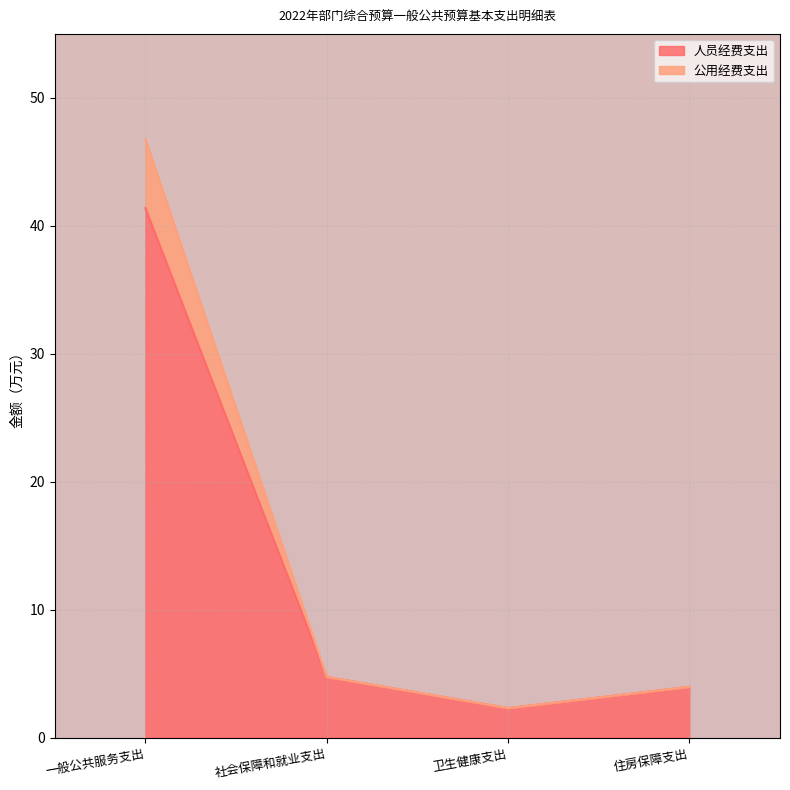

Is it true that 人员经费支出 equals 4.8 at 社会保障和就业支出?

True